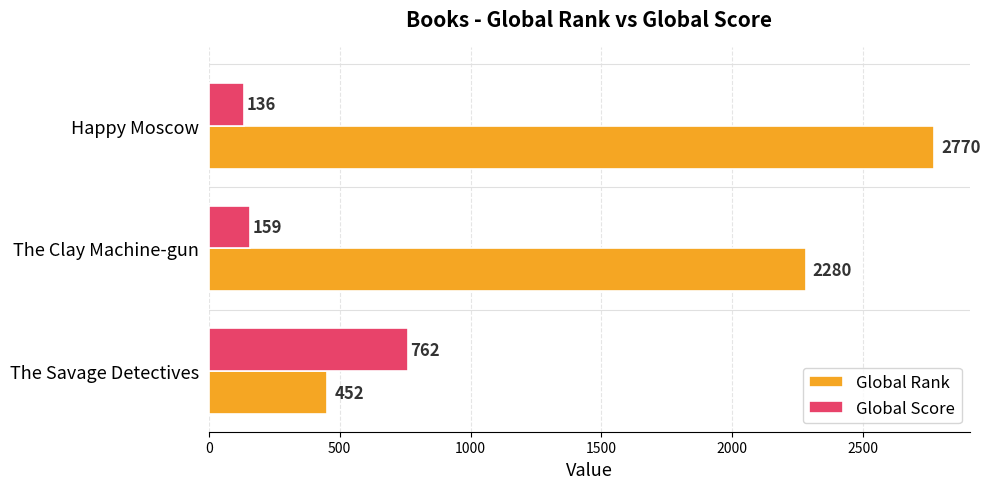

How many values in the Global Rank series are below 2280?

1